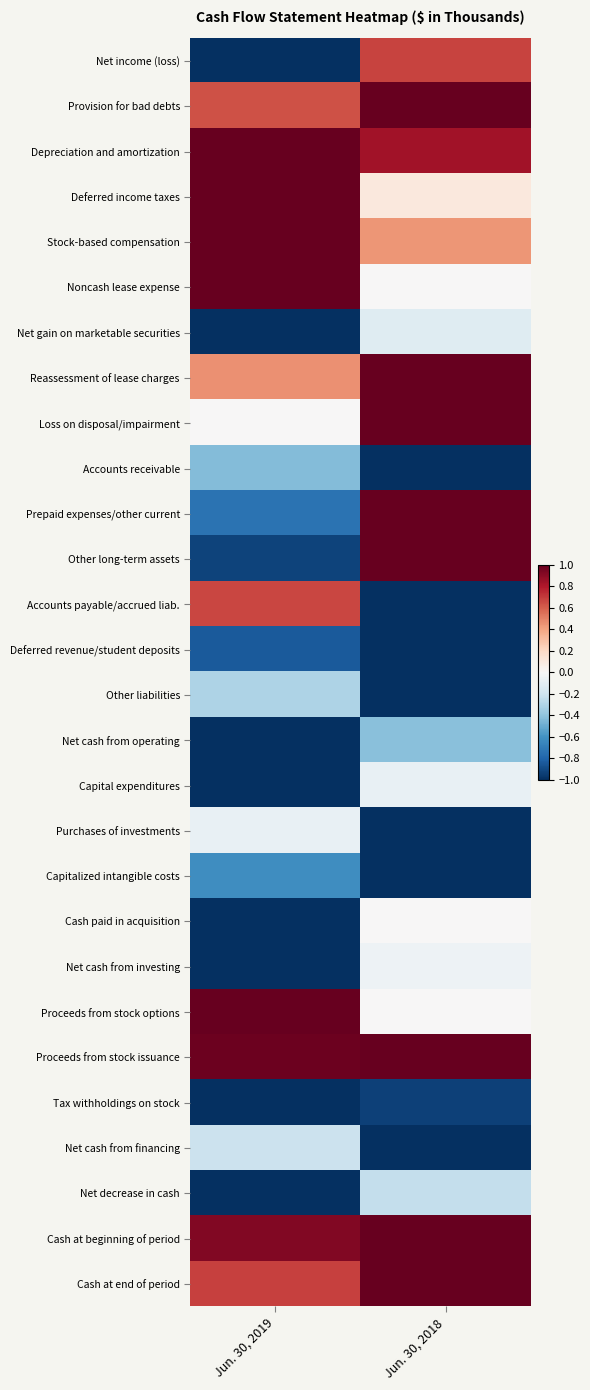

Which has a higher value, Jun. 30, 2018 or Jun. 30, 2019?

Jun. 30, 2018